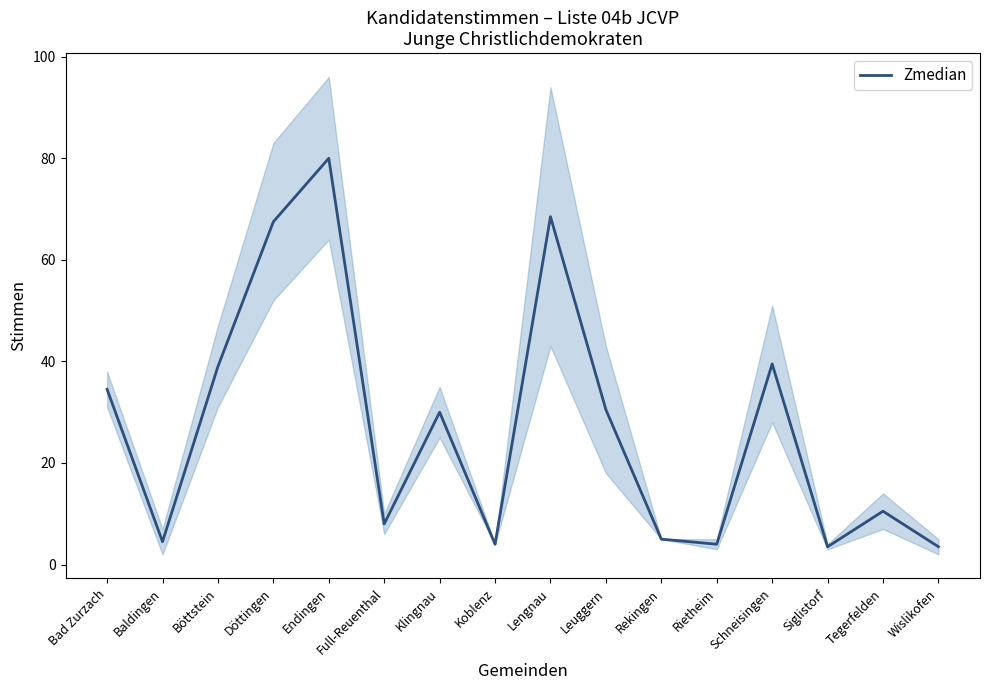

Does the chart have visible grid lines?

No